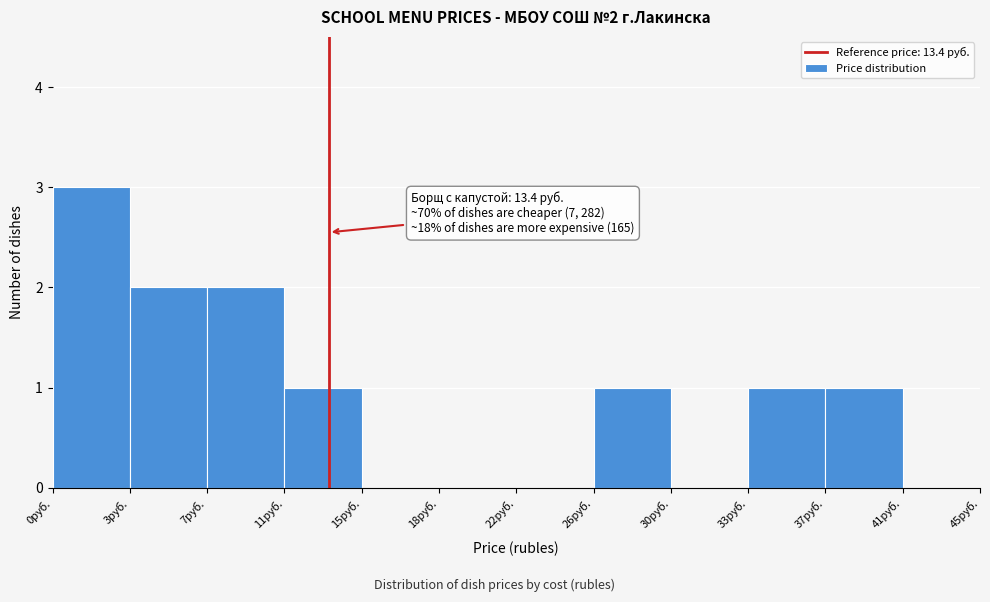

Reading left to right, extract all data points from this chart.

0руб.=3	3руб.=2	7руб.=2	11руб.=1	15руб.=0	18руб.=0	22руб.=0	26руб.=1	30руб.=0	33руб.=1	37руб.=1	41руб.=0